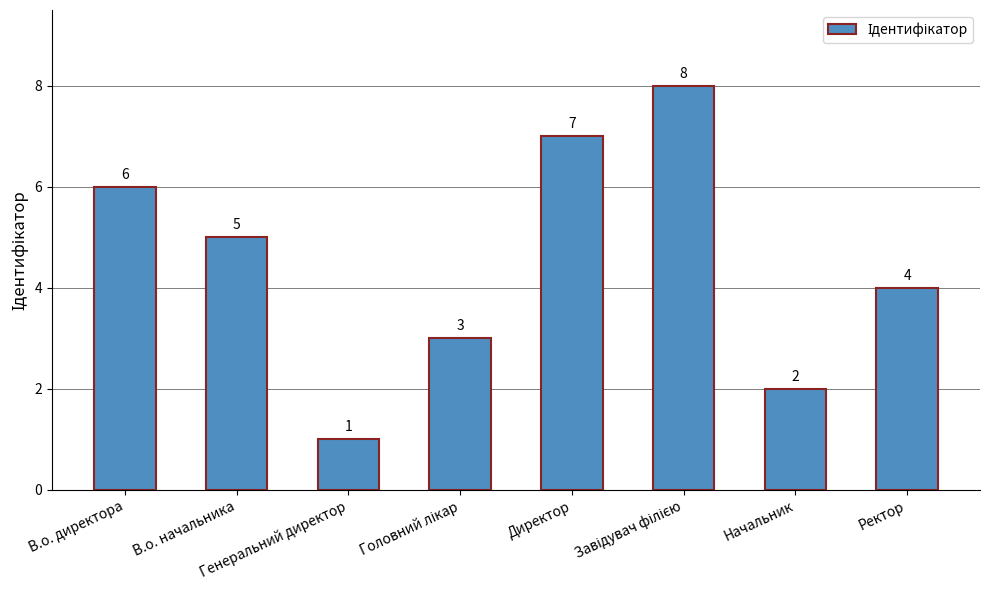

At which label is the value closest to 4?

Ректор